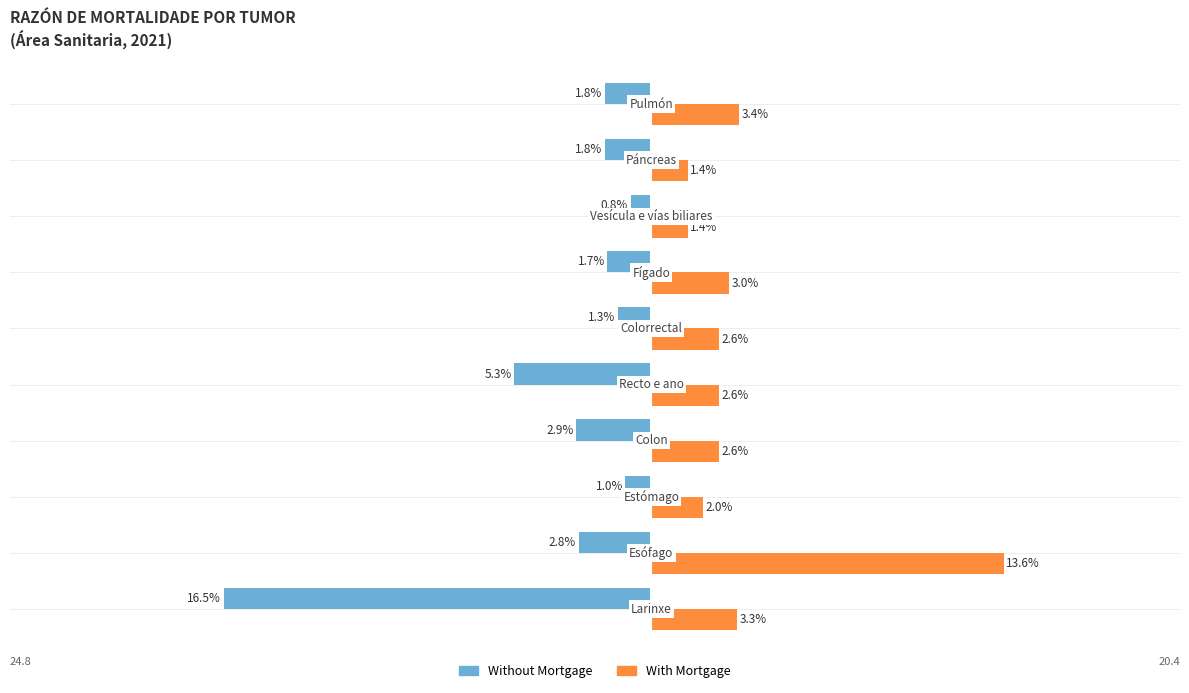

What is the minimum value shown in the chart?

-16.5